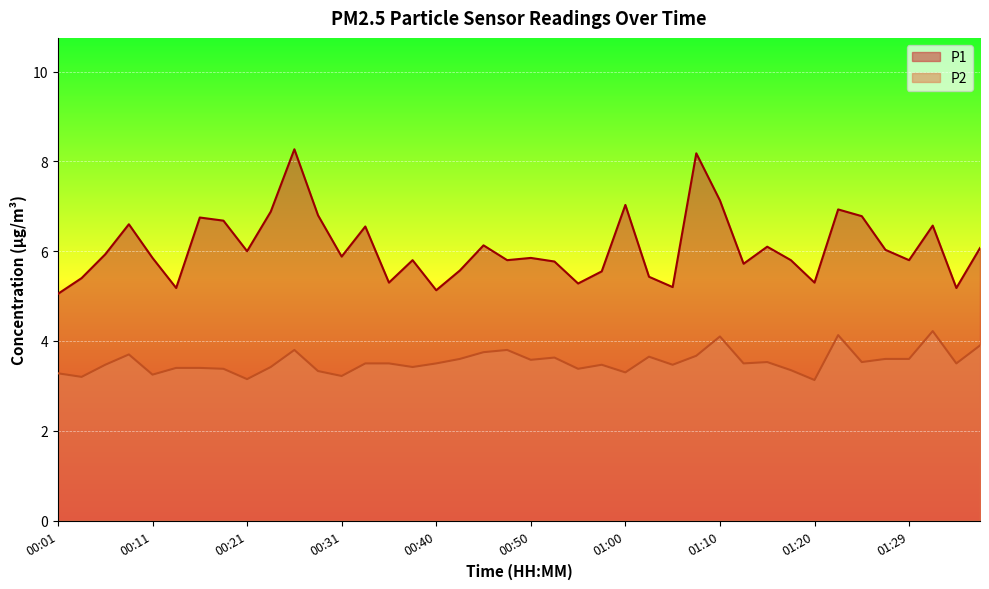

What is the spread (max minus min) of values at 00:28?

3.5